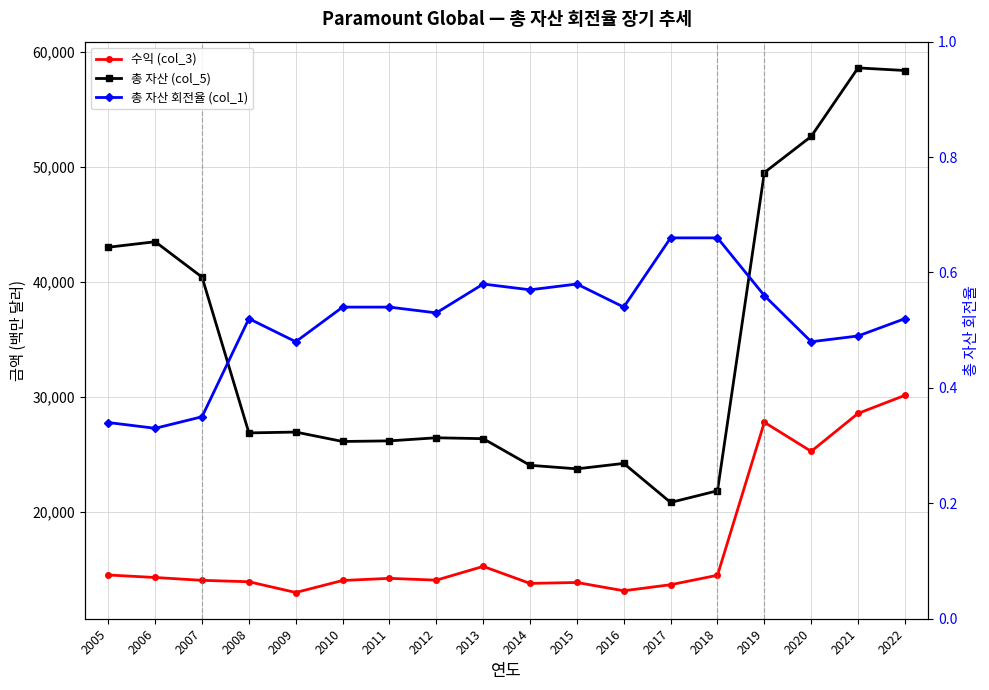

Rank the series at 2020 from highest to lowest value.

총 자산 (col_5), 수익 (col_3), 총 자산 회전율 (col_1)